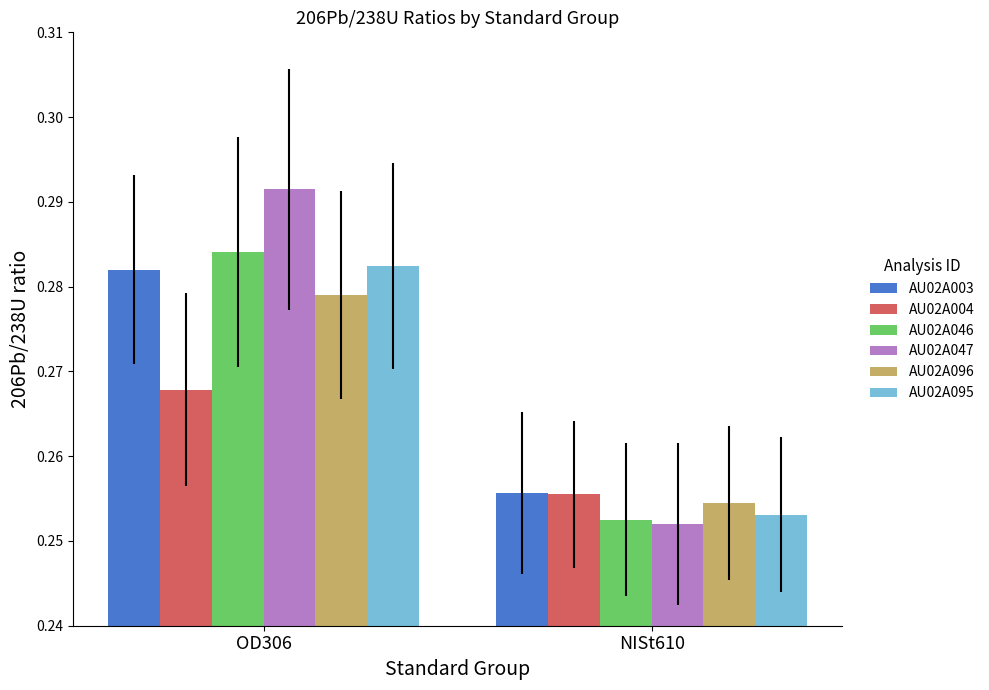

List the labels in order of AU02A004 value, largest first.

OD306, NISt610